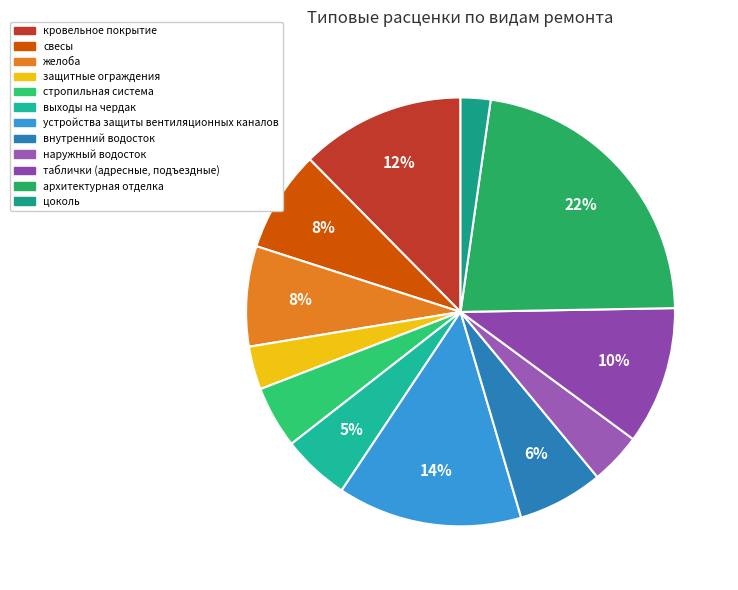

What is the ratio of the value at таблички (адресные, подъездные) to the value at выходы на чердак?

2.0